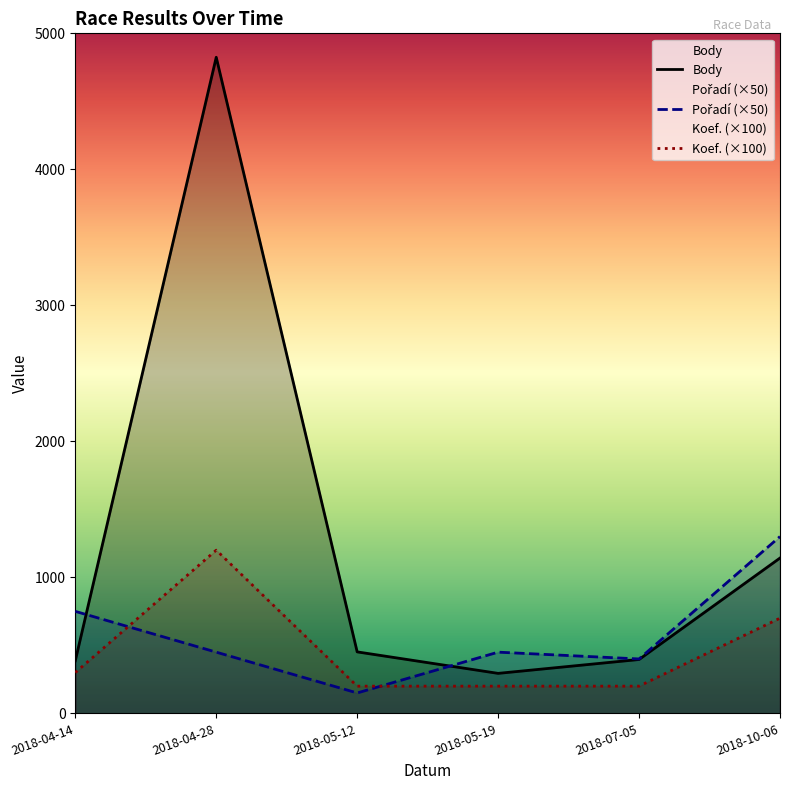

Reading left to right, transcribe all the data shown in this chart.

Body: 2018-04-14=387	2018-04-28=4824	2018-05-12=452	2018-05-19=294	2018-07-05=396	2018-10-06=1142
Pořadí: 2018-04-14=750	2018-04-28=450	2018-05-12=150	2018-05-19=450	2018-07-05=400	2018-10-06=1300
Koef.: 2018-04-14=300	2018-04-28=1200	2018-05-12=200	2018-05-19=200	2018-07-05=200	2018-10-06=700